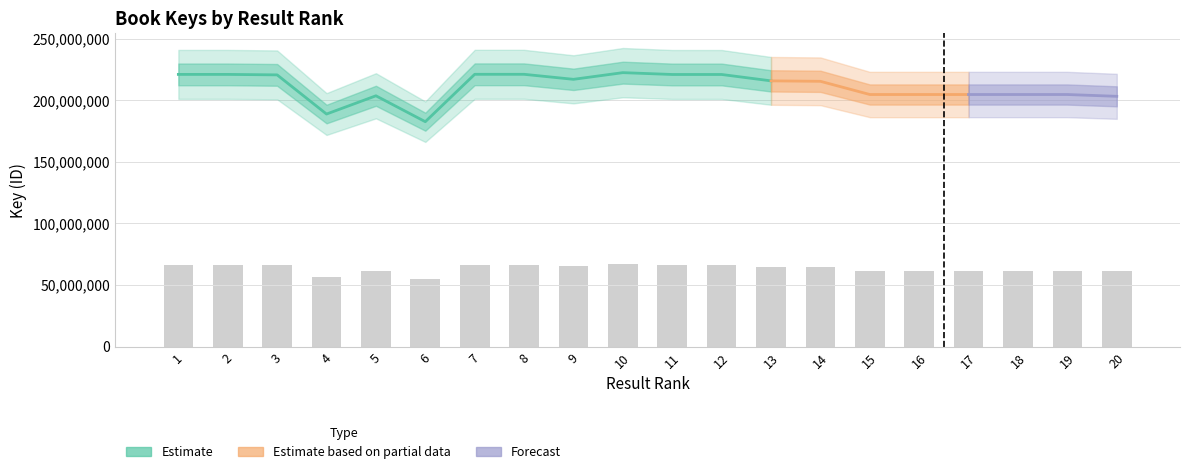

The chart shows a value of 17226944.8 at 3. True or false?

False